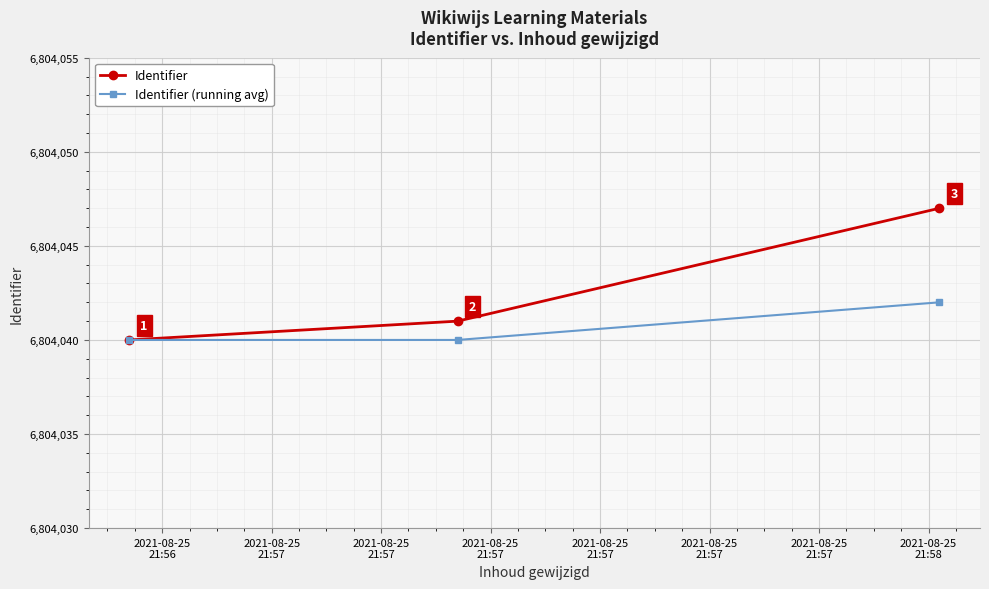

Count the Identifier (running avg) values in the range 6804040 to 6804042.

3